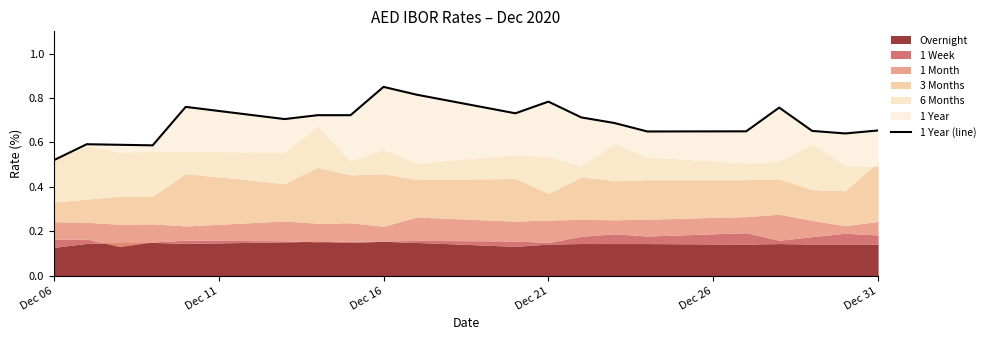

What is the difference between the maximum and minimum values?

0.3